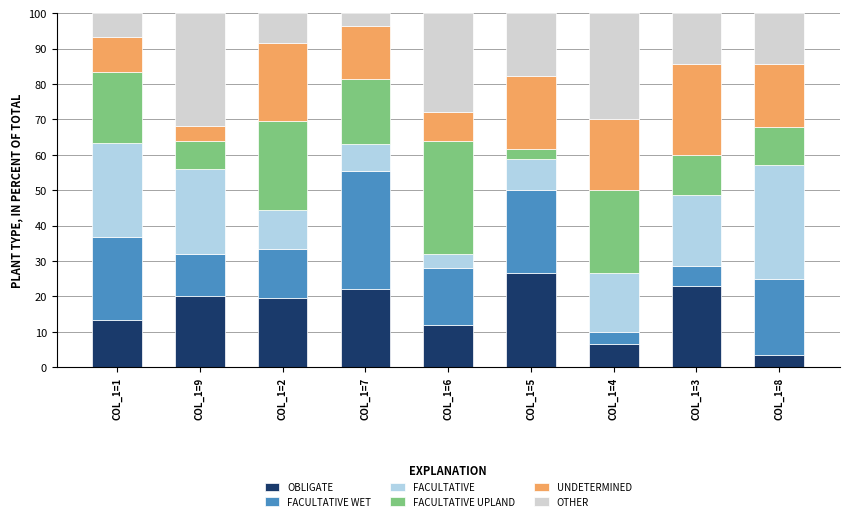

The OBLIGATE series shows 20.0 at COL_1=9. True or false?

True